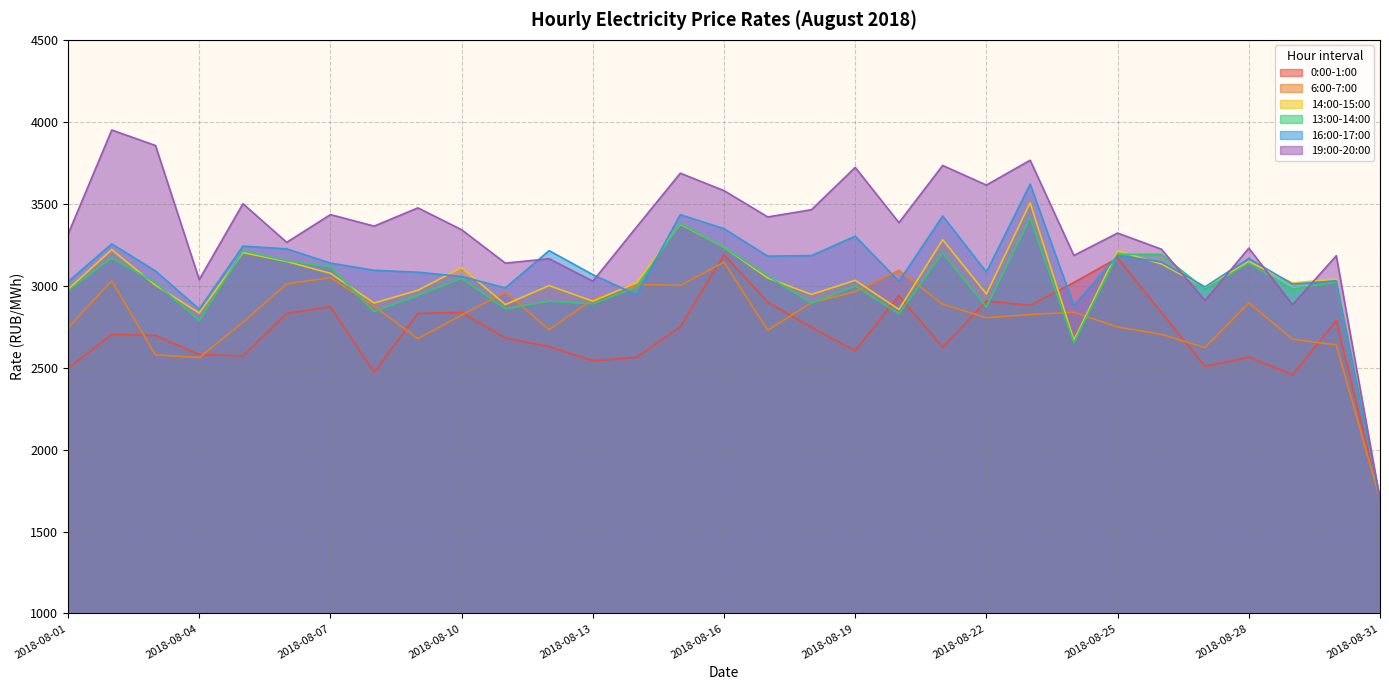

True or false: 6:00-7:00 has more than 2 interior local peaks.

True